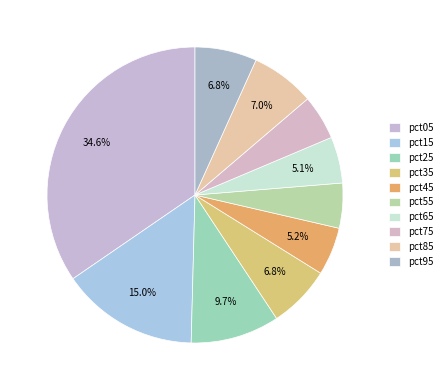

To the nearest percent, what portion does pct95 represent?

7%